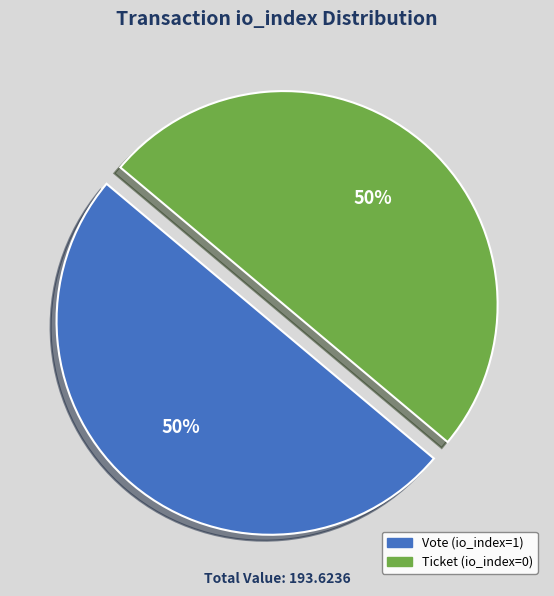

The Ticket (io_index=0) slice represents 1% of the pie. True or false?

False